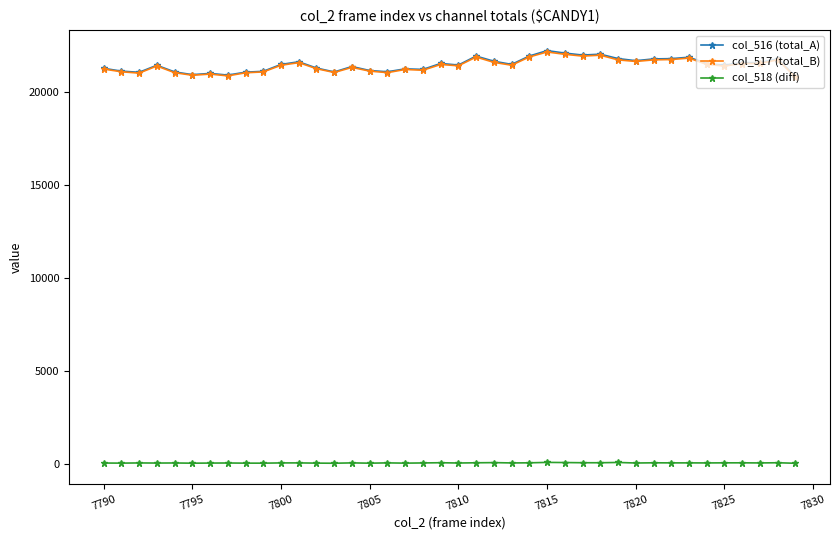

True or false: col_518 (diff) and col_516 (total_A) cross at least once.

False